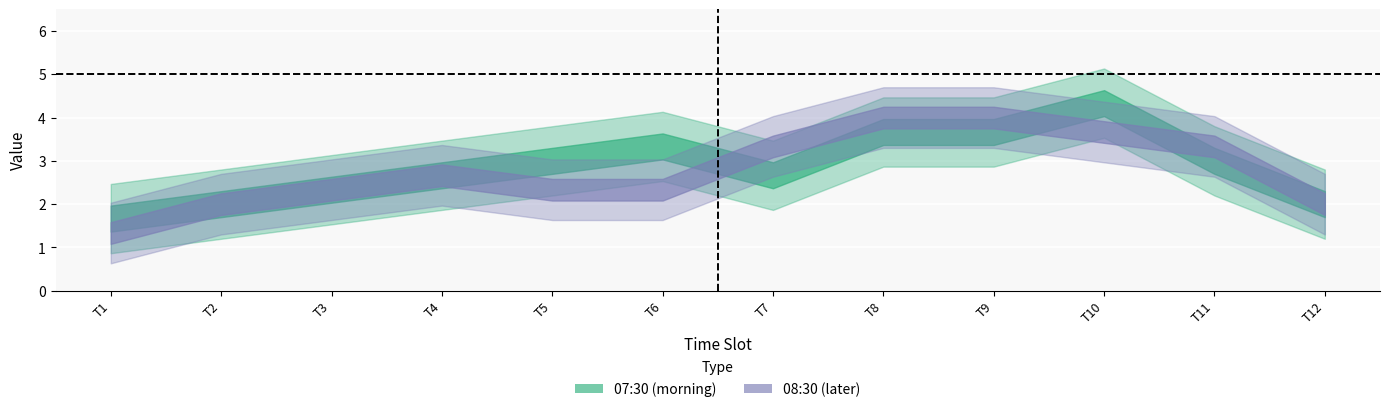

The 08:30 series shows 3 at 07:30:00. True or false?

False